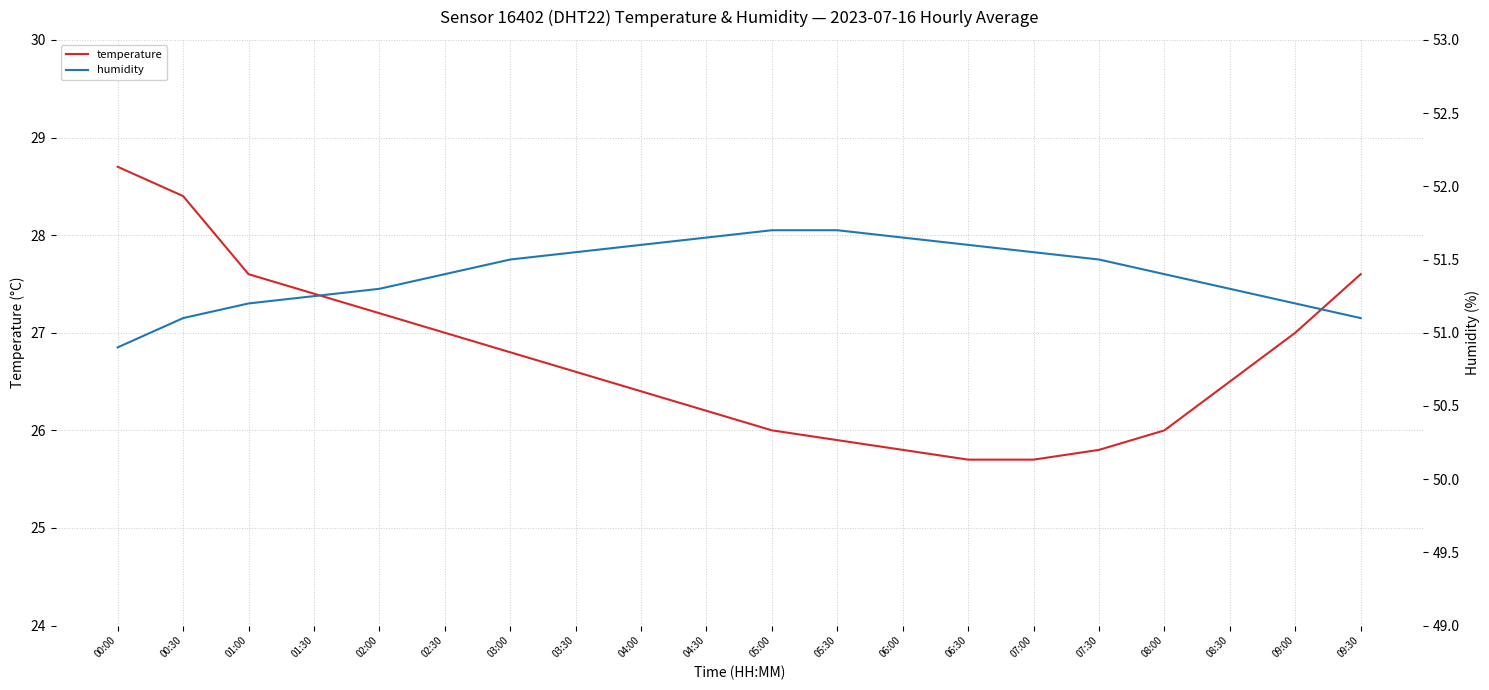

Rank the series at 04:30 from highest to lowest value.

humidity, temperature